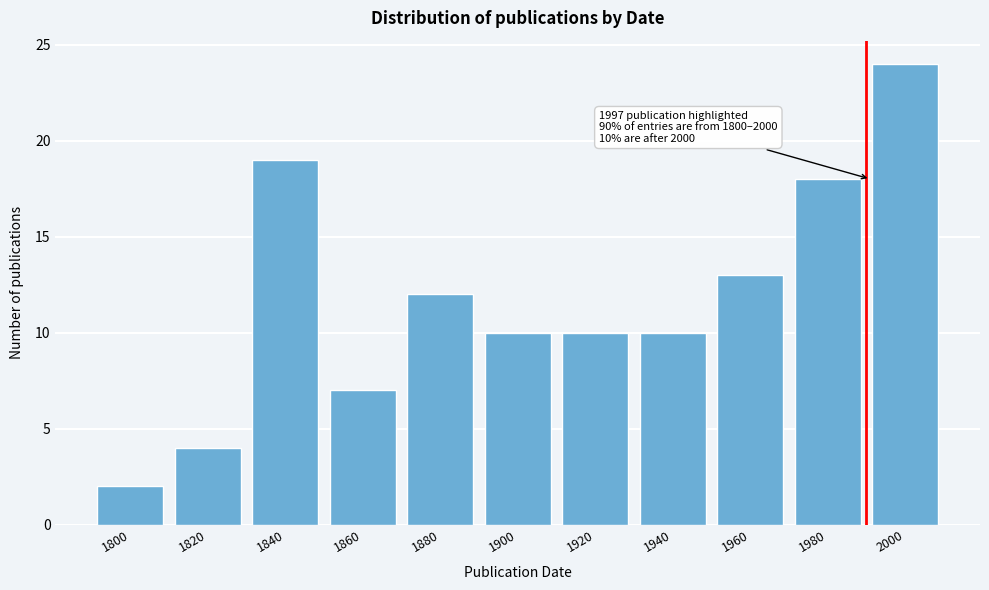

Reading left to right, list all the values displayed in this chart.

2	4	19	7	12	10	10	10	13	18	24